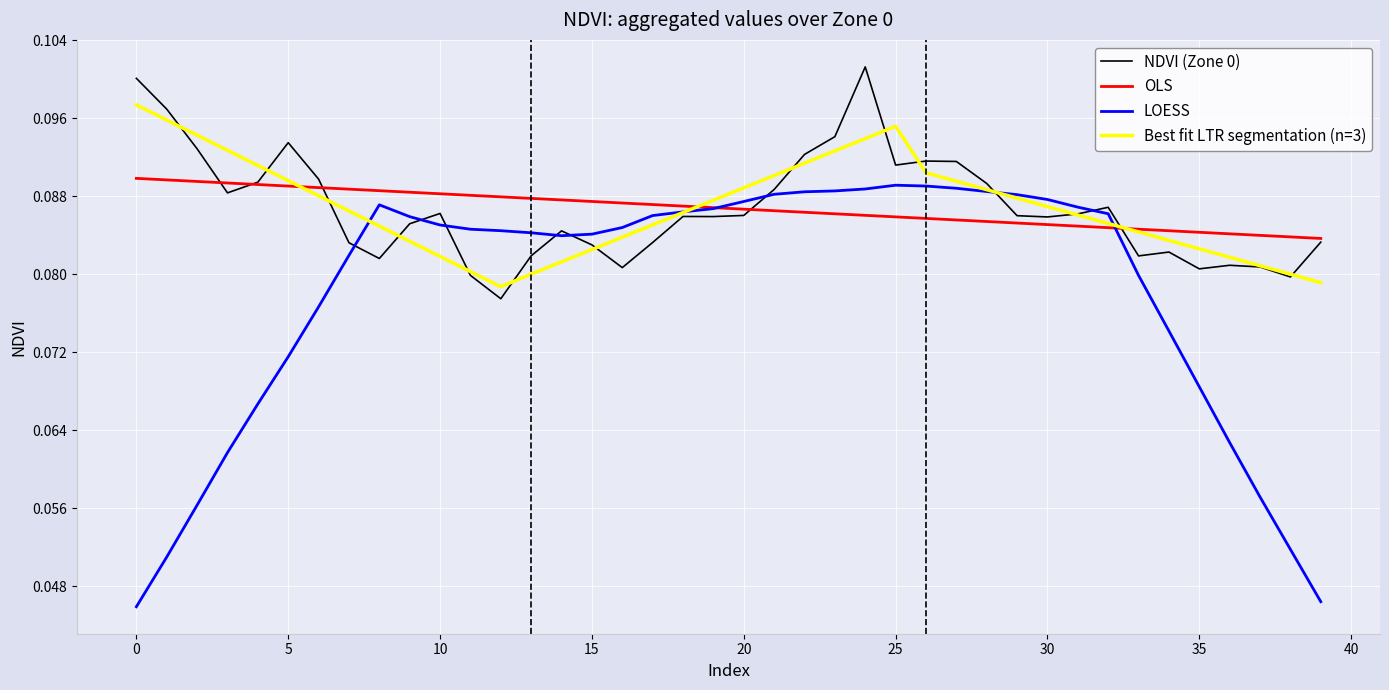

How many OLS values are between 0 and 1?

40